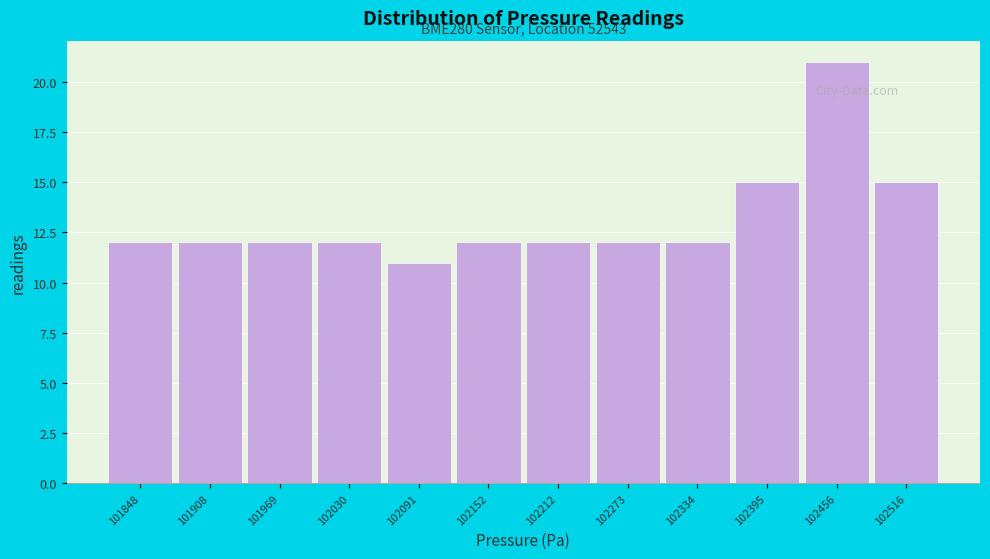

Reading left to right, extract all data points from this chart.

12	12	12	12	11	12	12	12	12	15	21	15